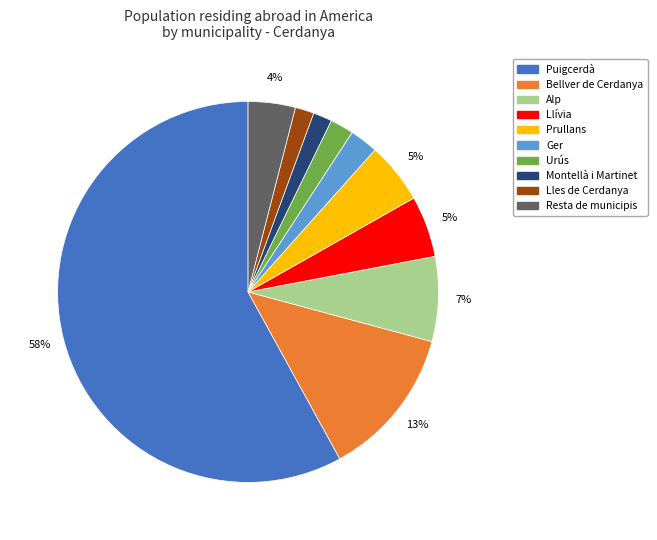

Which has a higher value, Resta de municipis or Llívia?

Llívia